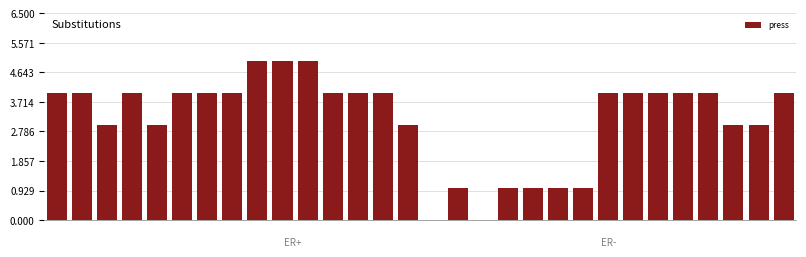

What is the maximum value shown in the chart?

5